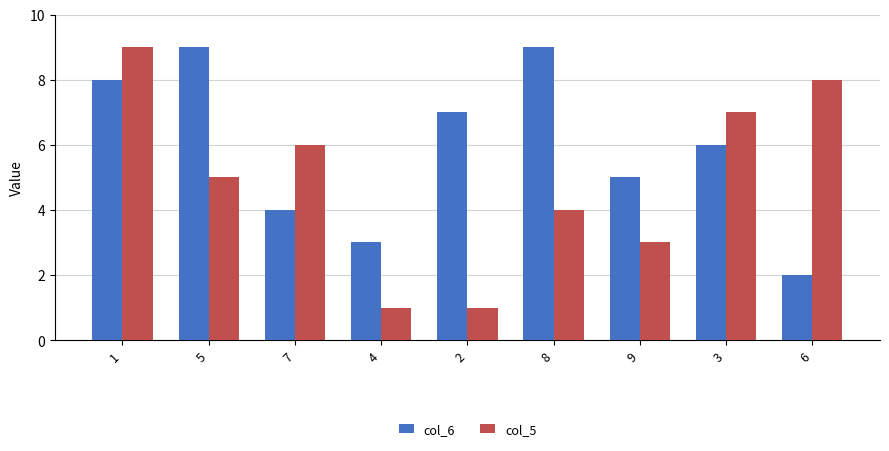

What is the value of the col_6 bar at the 5th from the left?

7